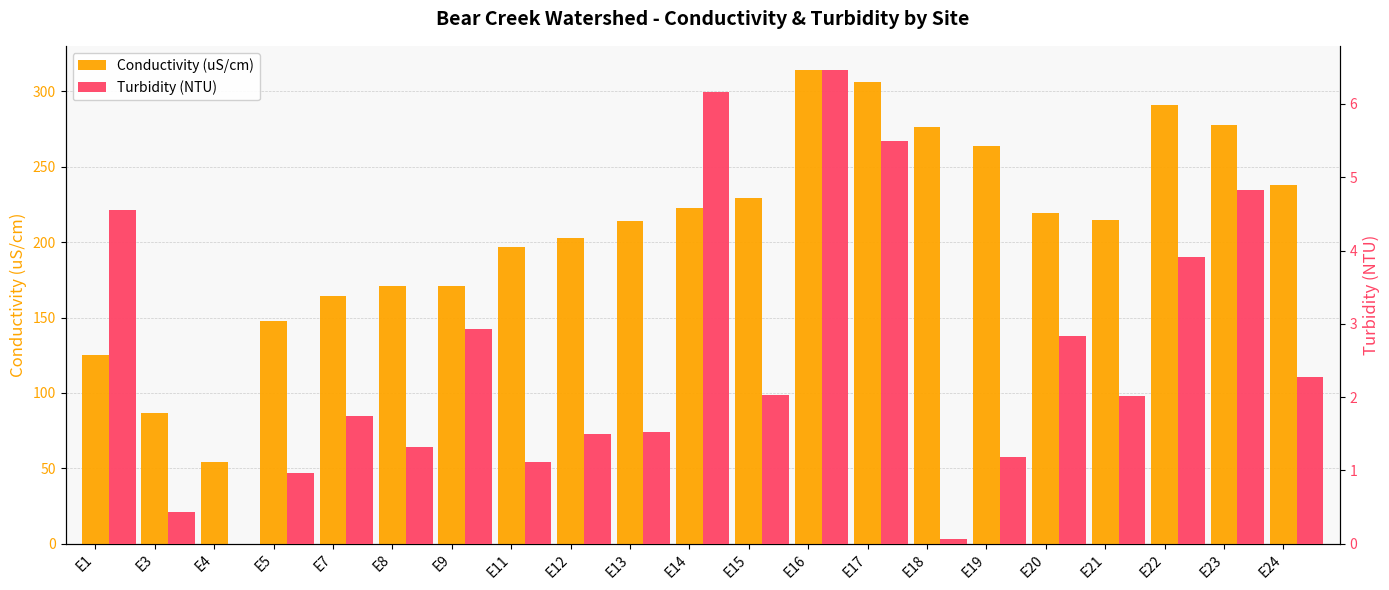

Is the value of Turbidity (NTU) at E14 greater than the value of Conductivity (uS/cm) at E12?

No